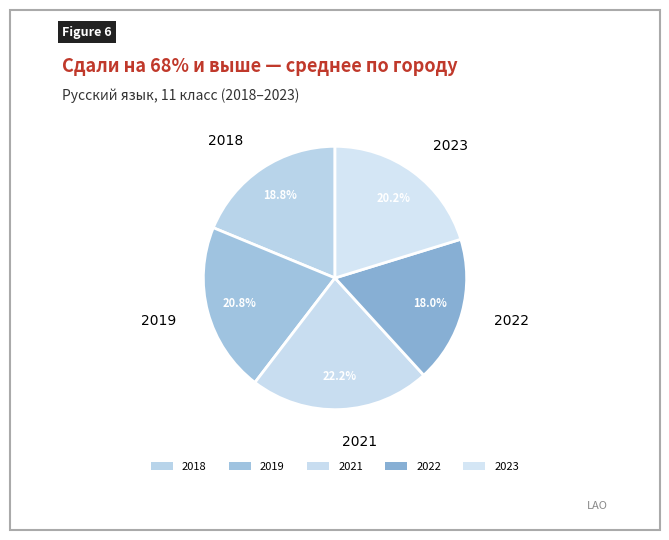

How many slices are in this pie chart?

5